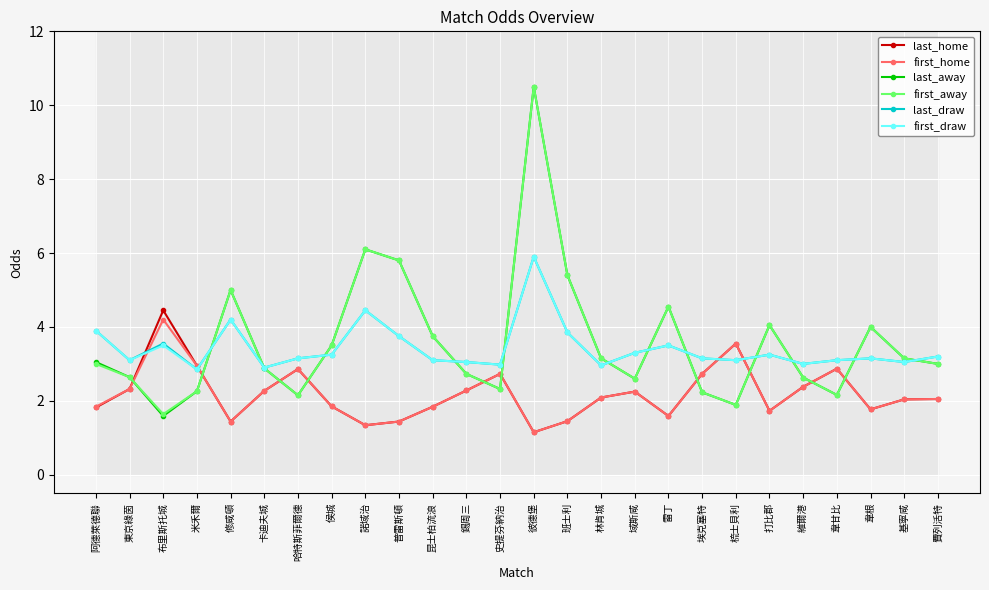

What is the value of the first_home point at the 6th from the left?

2.3